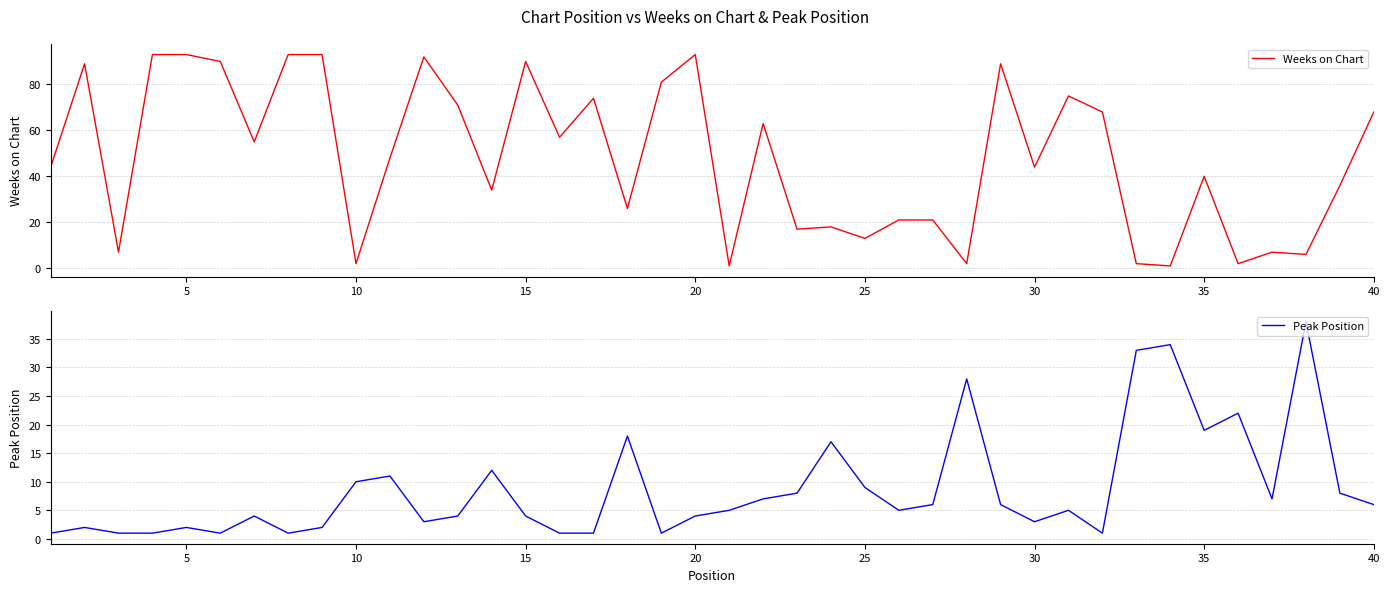

What is the maximum value for Weeks on Chart?

93